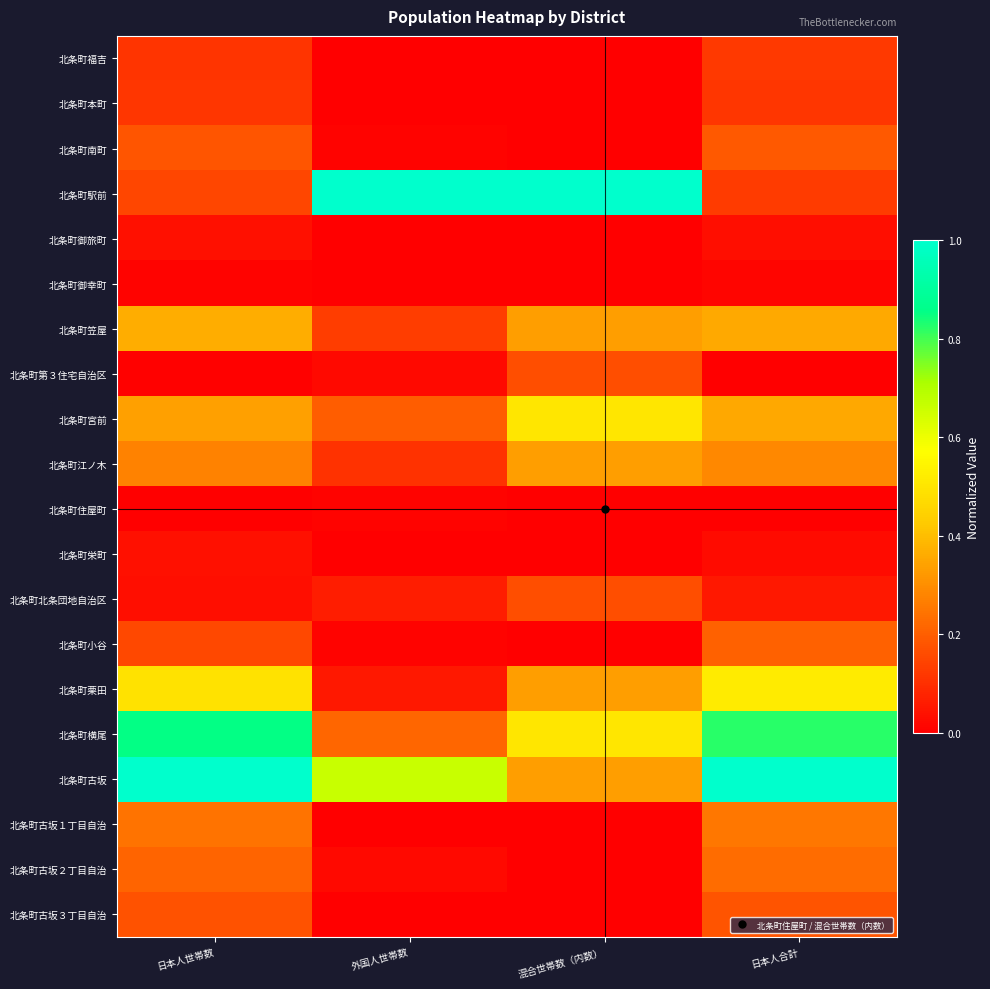

Between 日本人合計 and 外国人世帯数, which is larger?

日本人合計